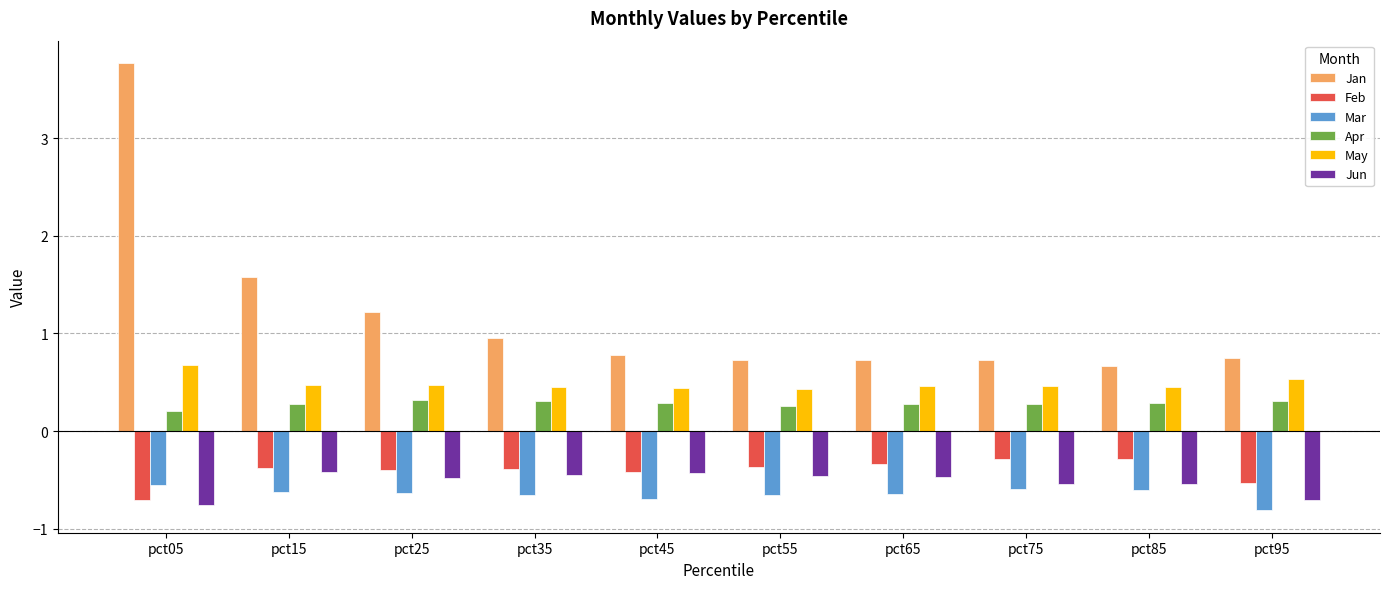

What is the difference between the maximum and minimum values in the Jun series?

0.3